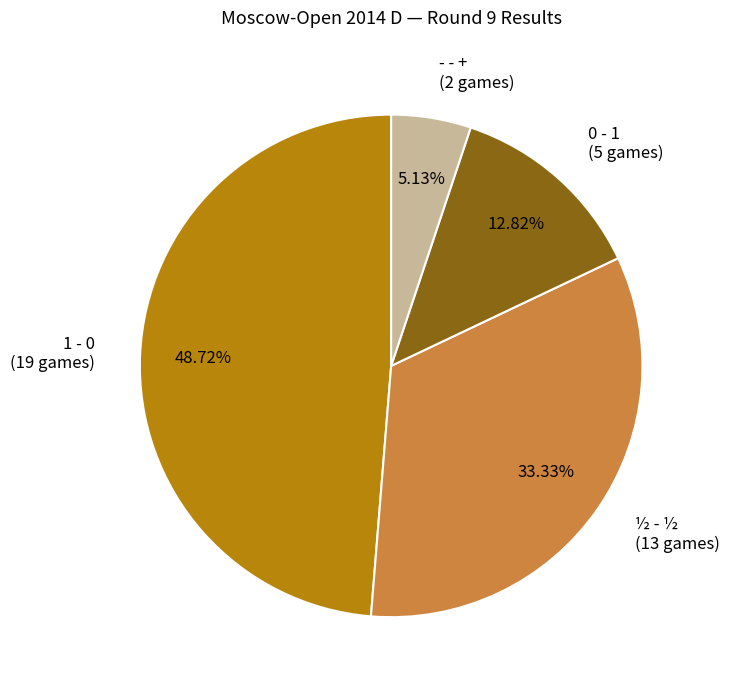

Does 1 - 0 account for over 50% of the chart?

No